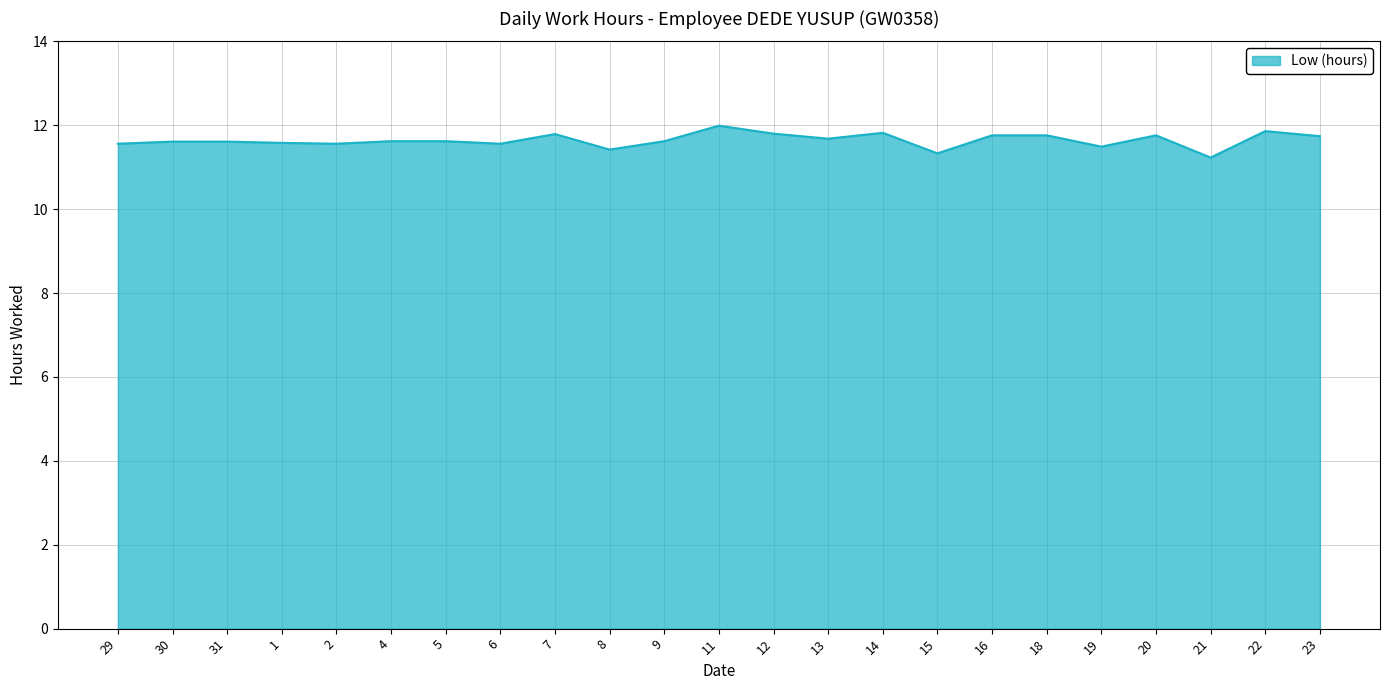

What is the change in value from 30 to 21?

-0.4